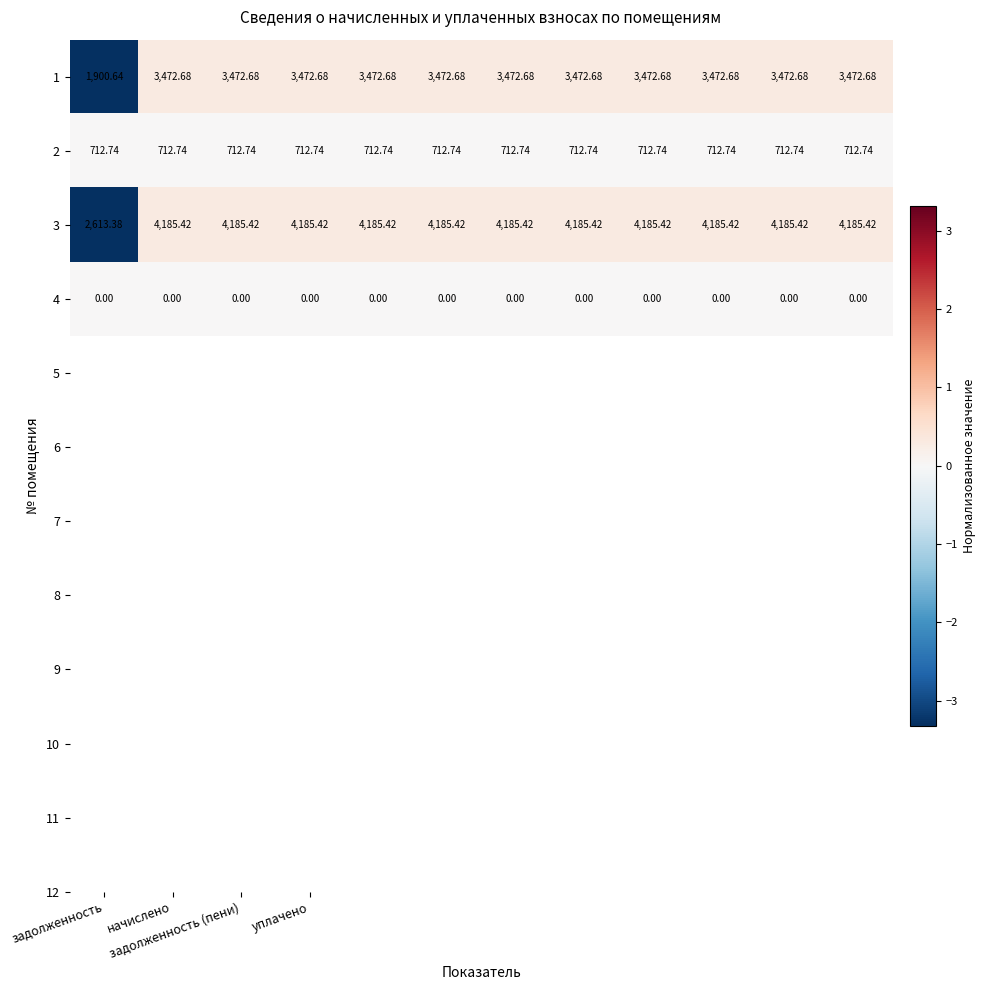

Reading left to right, list all the values displayed in this chart.

1: 1900.6	3472.7	3472.7	3472.7	3472.7	3472.7	3472.7	3472.7	3472.7	3472.7	3472.7	3472.7
2: 712.7	712.7	712.7	712.7	712.7	712.7	712.7	712.7	712.7	712.7	712.7	712.7
3: 2613.4	4185.4	4185.4	4185.4	4185.4	4185.4	4185.4	4185.4	4185.4	4185.4	4185.4	4185.4
4: 0.0	0.0	0.0	0.0	0.0	0.0	0.0	0.0	0.0	0.0	0.0	0.0